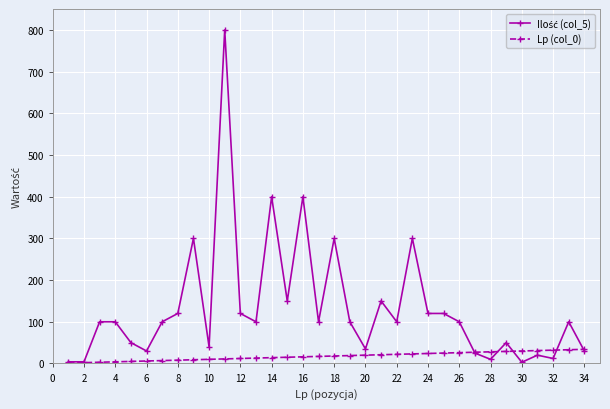

What is the maximum value shown in the chart?

800